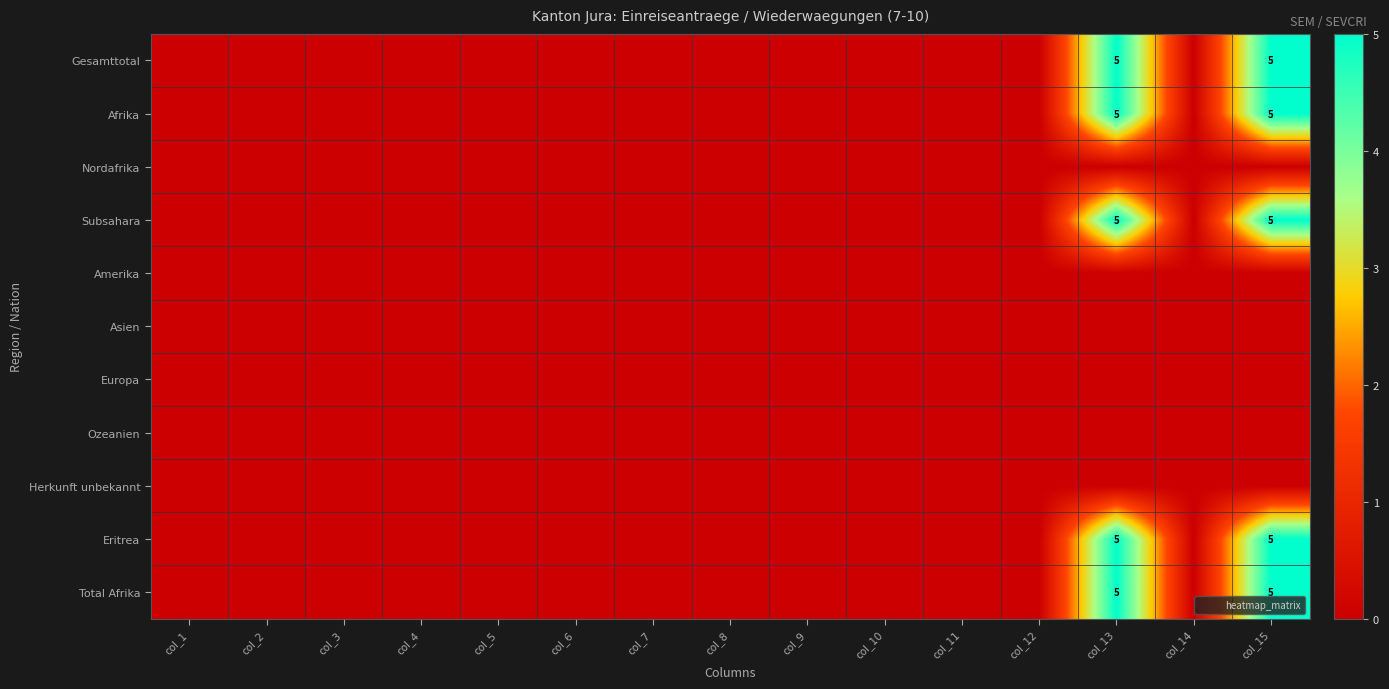

The value of Total Afrika at col_13 is 5. True or false?

True